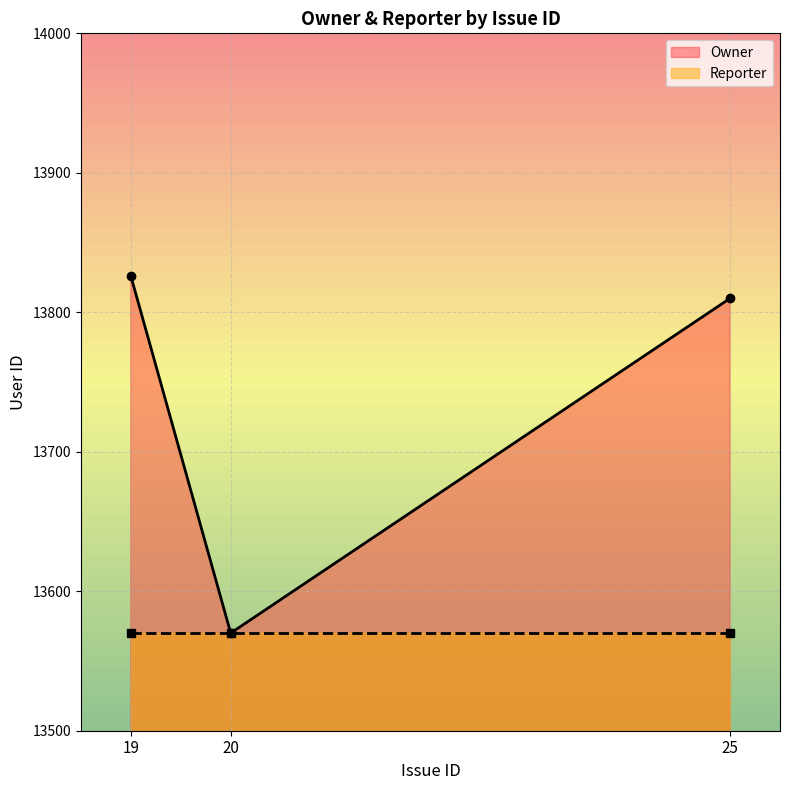

Read the value at 20.

13570